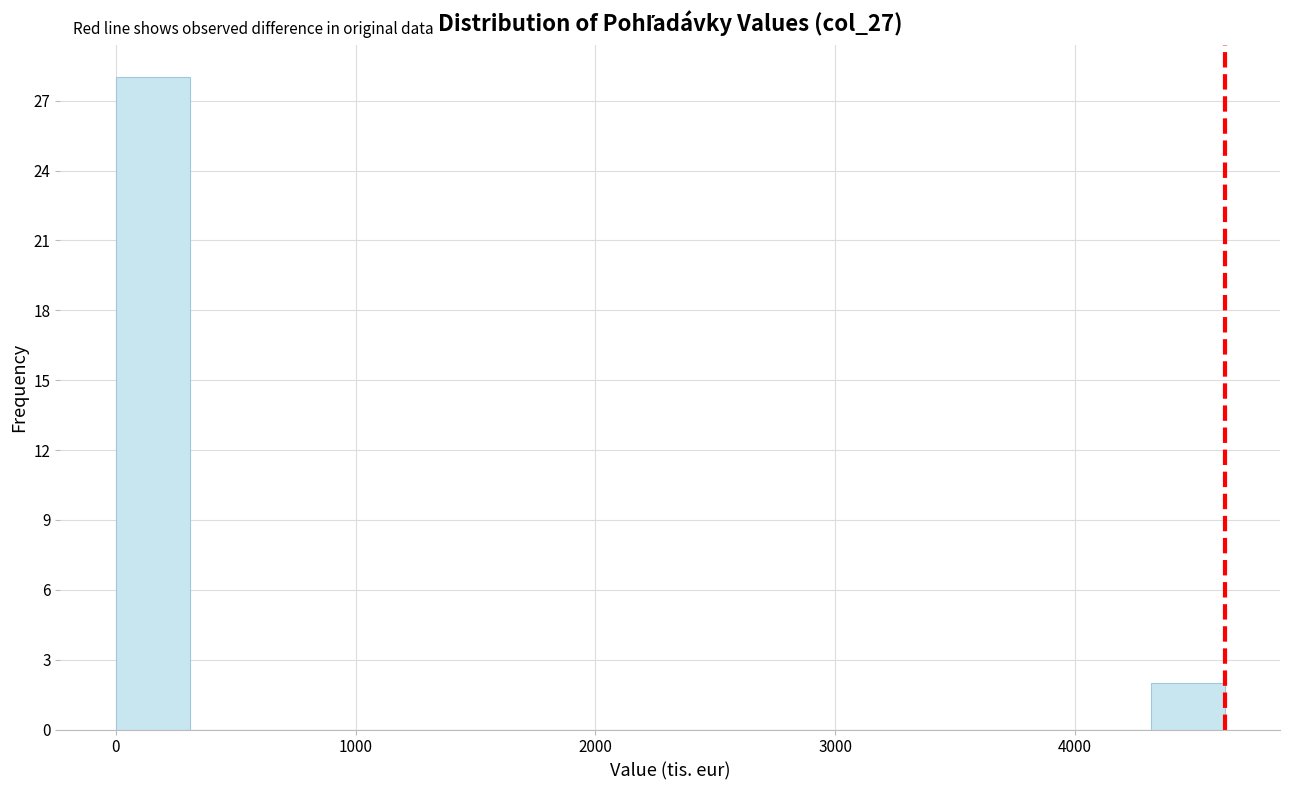

Around what value on the x-axis is the tallest bar? Give the approximate position of its centre, as read against the axis.

200